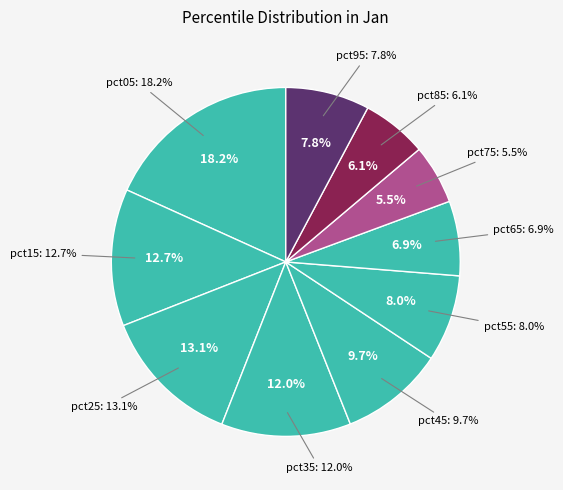

What is the largest slice in the pie chart?

pct05